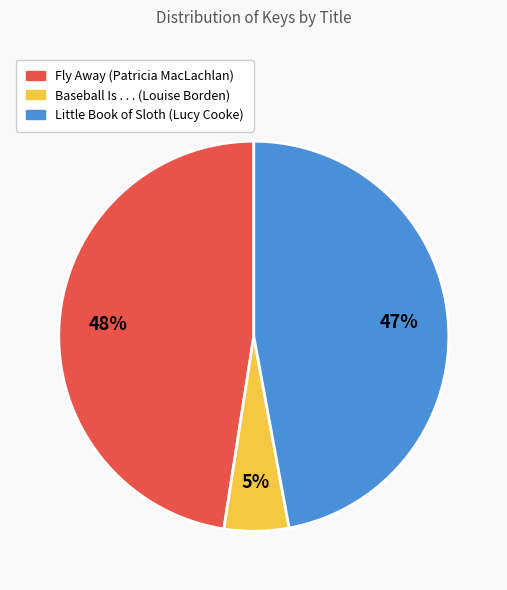

The Little Book of Sloth (Lucy Cooke) slice represents 47% of the pie. True or false?

True